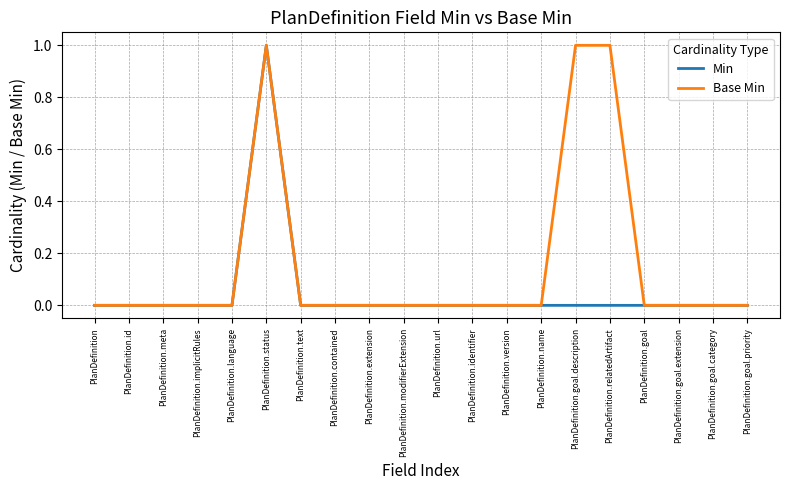

Which series has the largest total across all categories?

Base Min